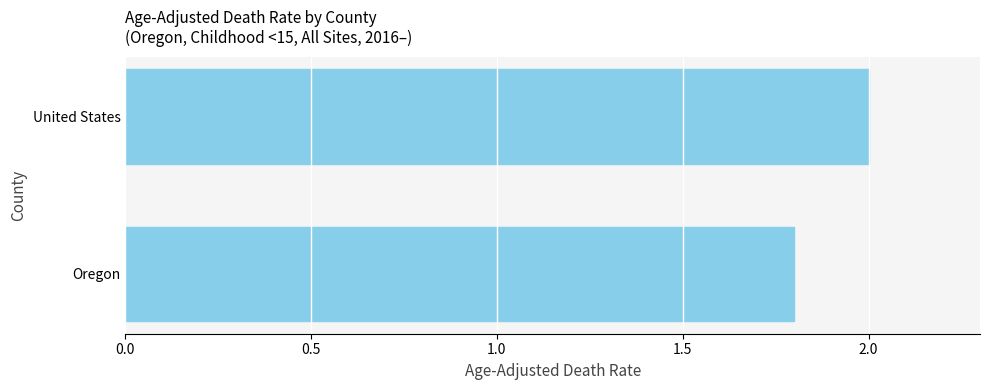

What is the greatest value displayed?

2.0